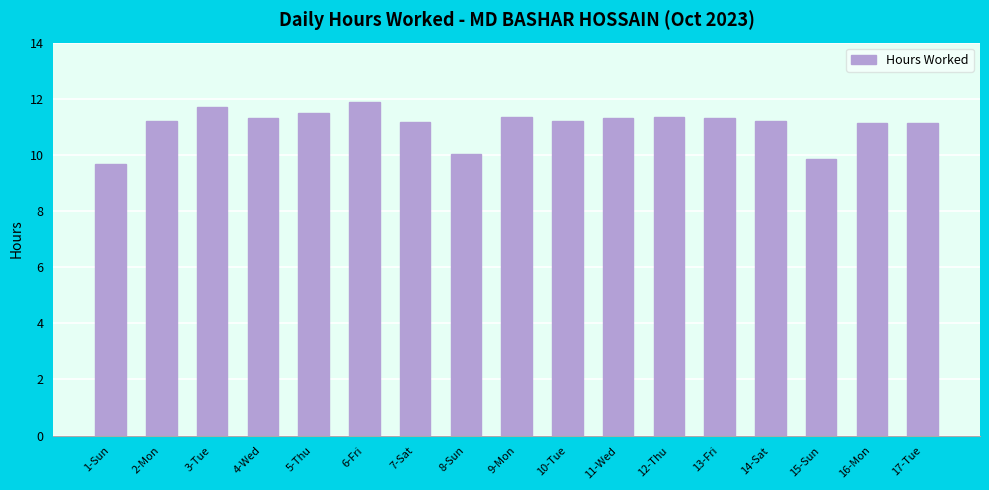

At which category does the chart reach its peak across all series?

6-Fri